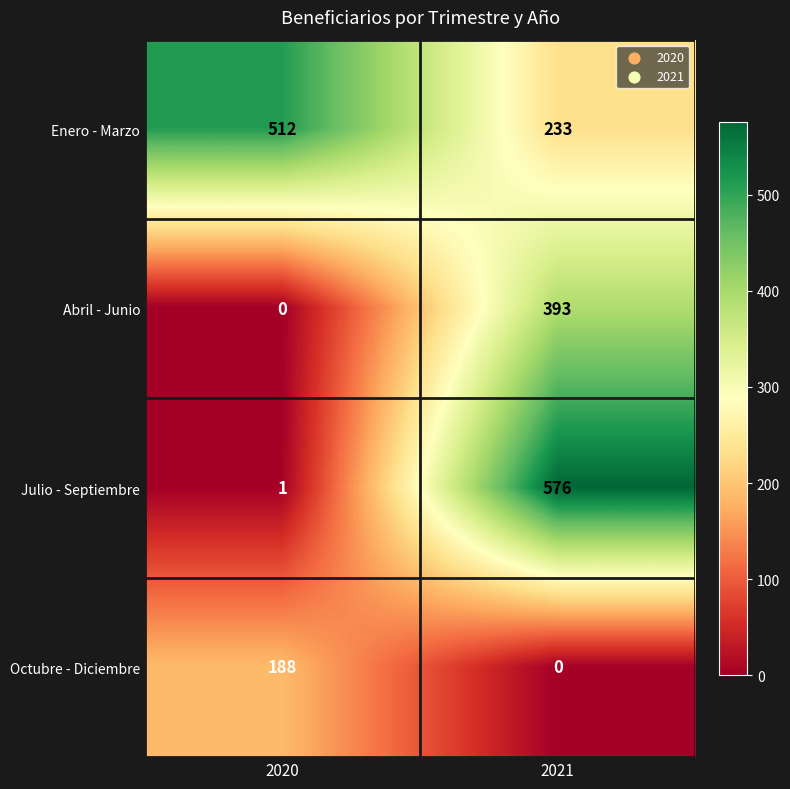

Read the Julio - Septiembre value at 2021, to the nearest 50.

600